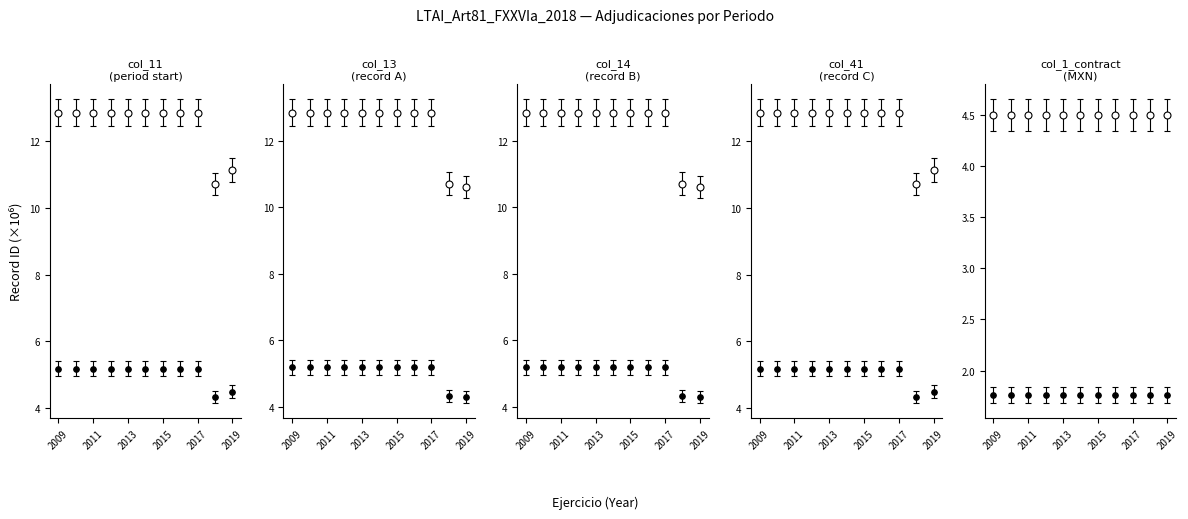

How many categories are shown in the chart?

11